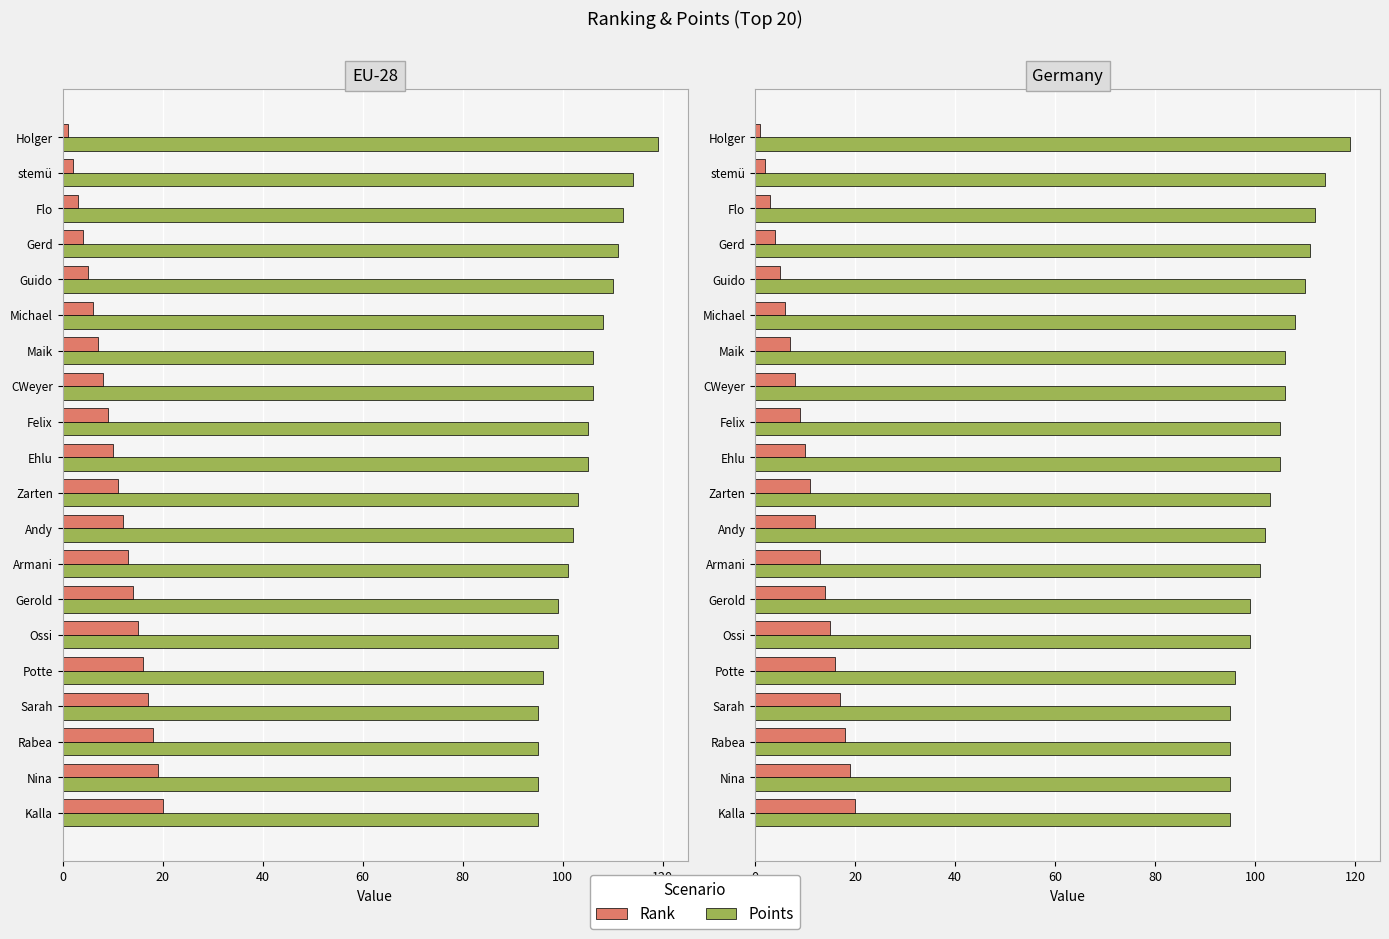

Reading left to right, transcribe all the data shown in this chart.

Points: 119	114	112	111	110	108	106	106	105	105	103	102	101	99	99	96	95	95	95	95
Rank: 1	2	3	4	5	6	7	8	9	10	11	12	13	14	15	16	17	18	19	20